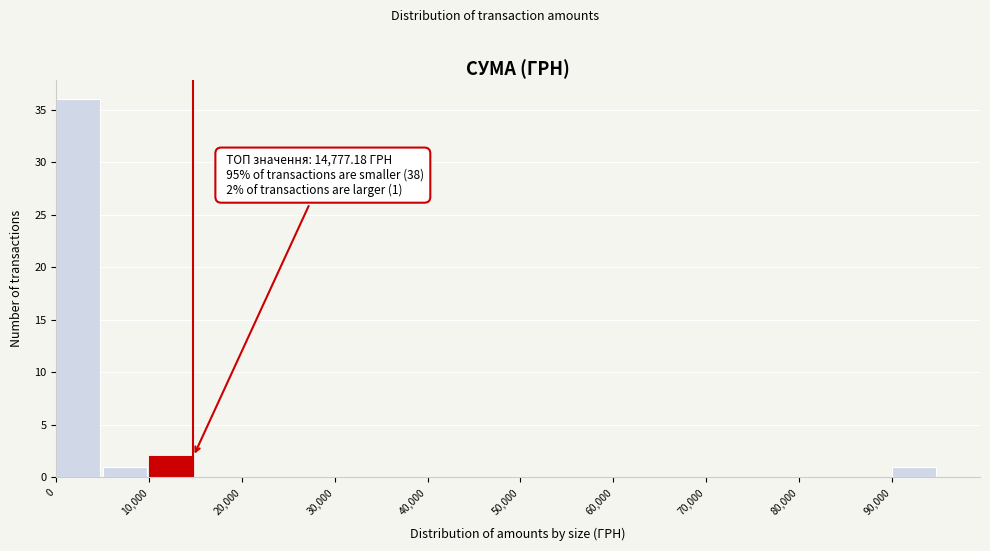

Over which range of the x-axis is the bar tallest?

0 to 5000